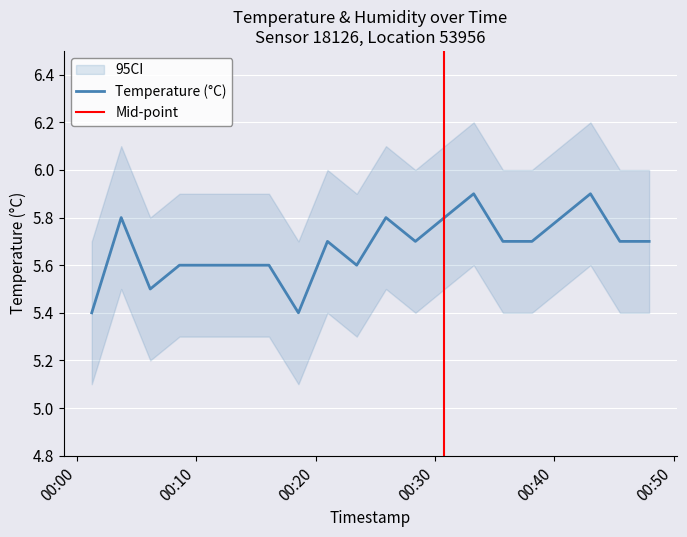

Count the values in the range 5 to 6.

20